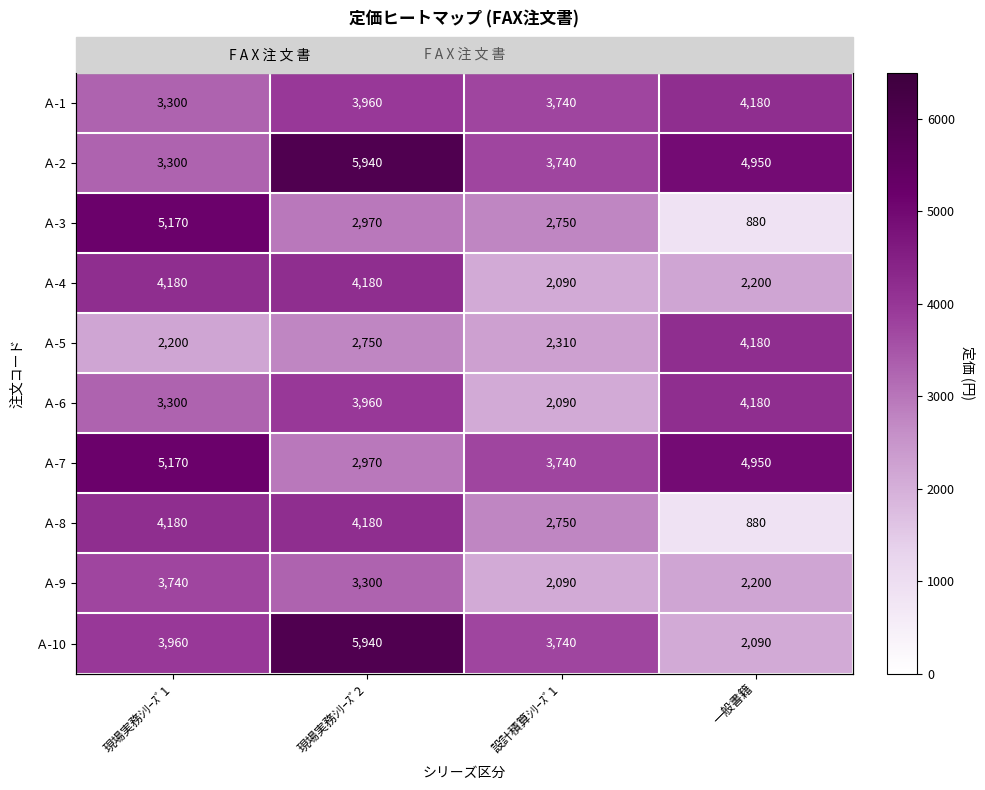

What is the minimum value shown in the chart?

880